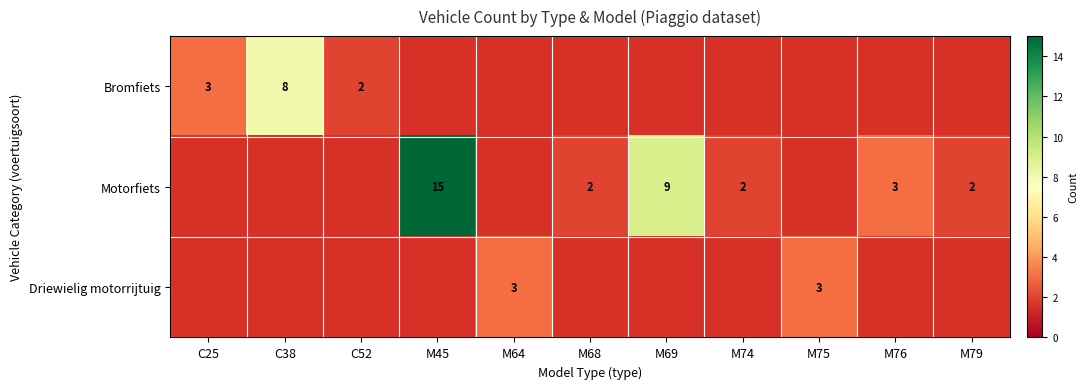

Is it true that Bromfiets equals 2 at C52?

True